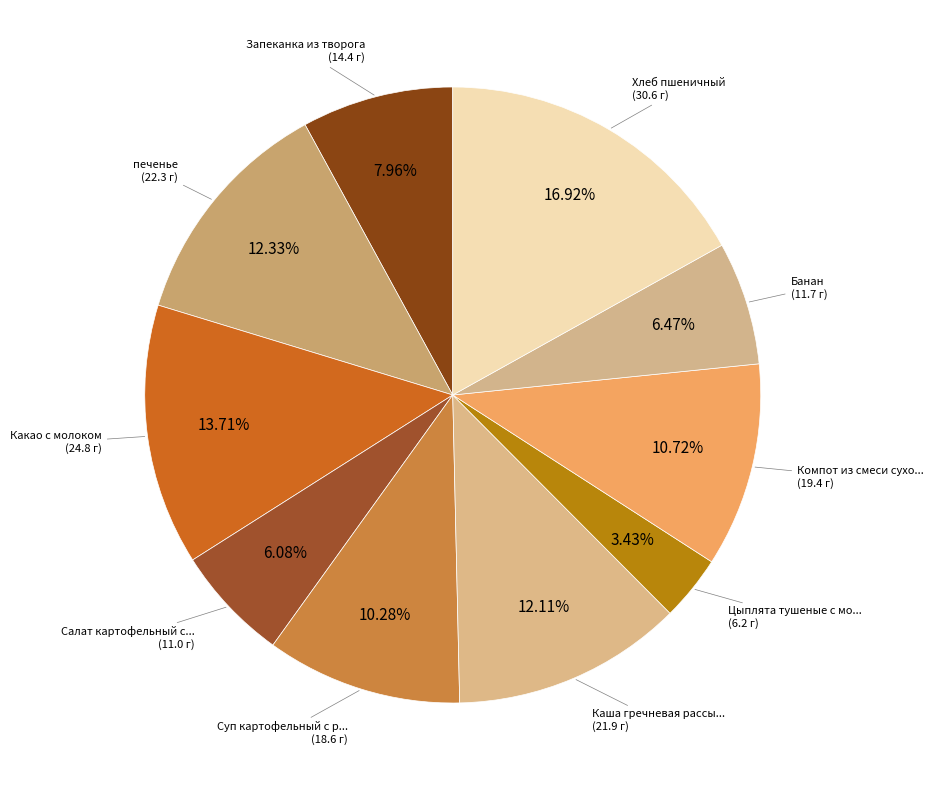

Is there any slice that represents more than half of the pie?

No